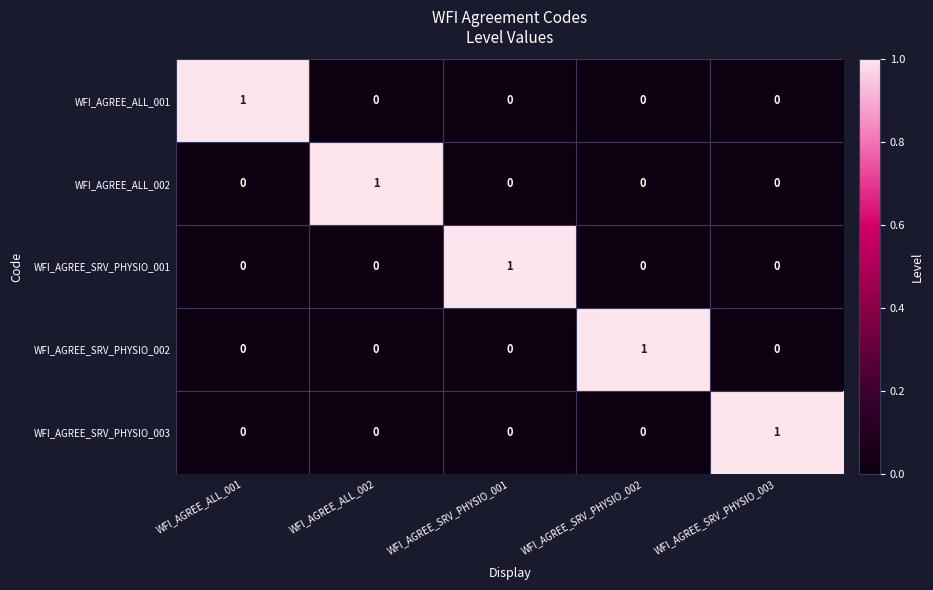

Which category has the highest value in the WFI_AGREE_SRV_PHYSIO_003 series?

WFI_AGREE_SRV_PHYSIO_003